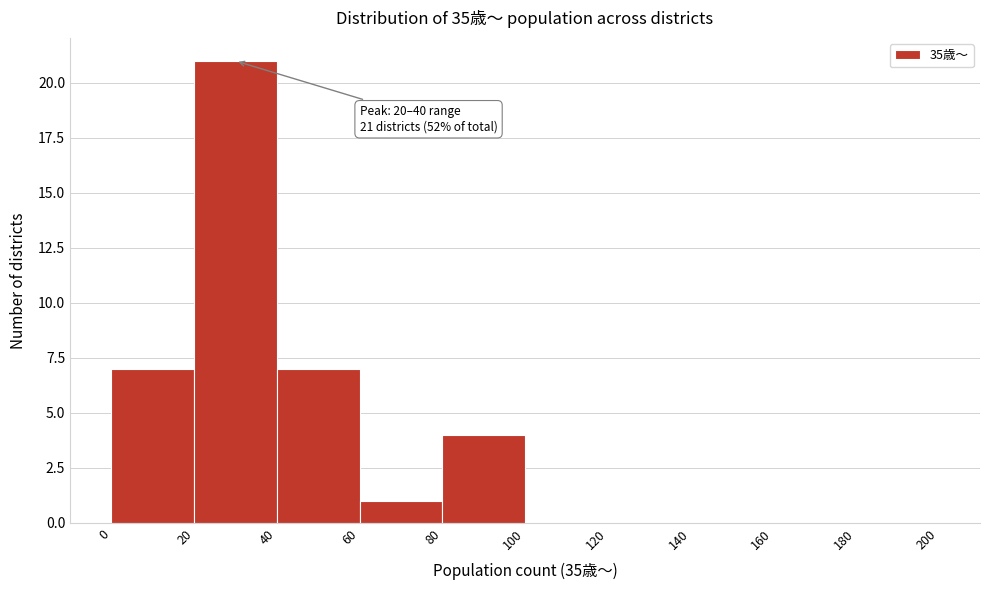

Which range on the x-axis has the tallest bar?

20 to 40